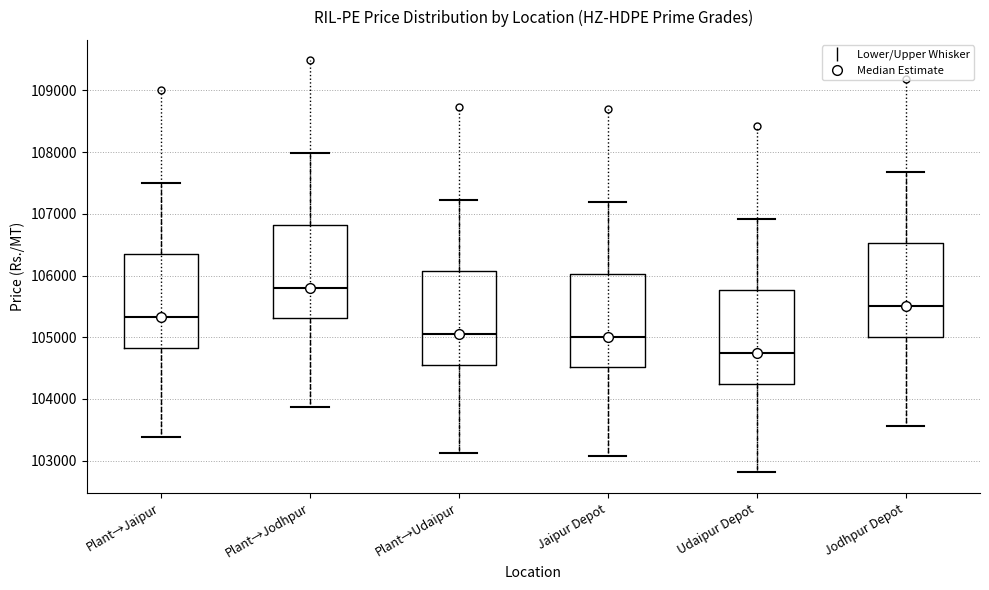

Where does the median line of the box for Plant→Jodhpur sit on the y-axis? The values are not printed on the chart, so give them approximately, as read against the axis.

105800